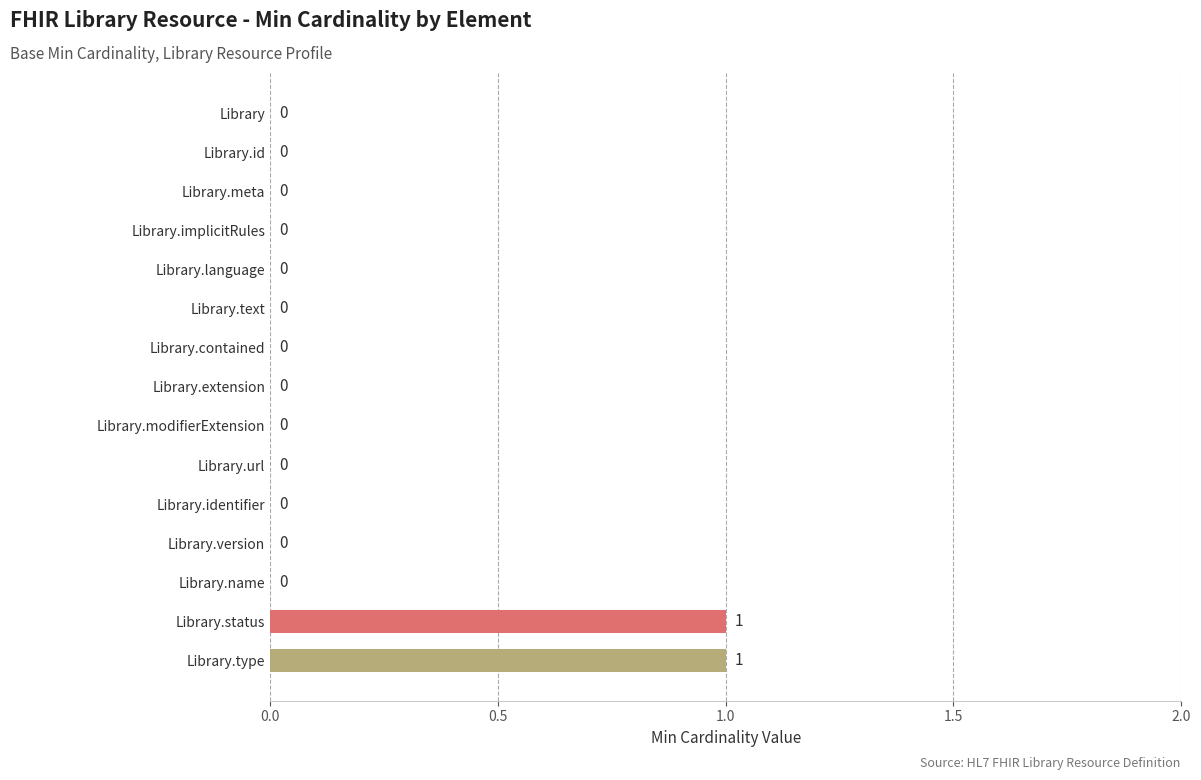

Is it true that the value at Library.extension is 0?

True